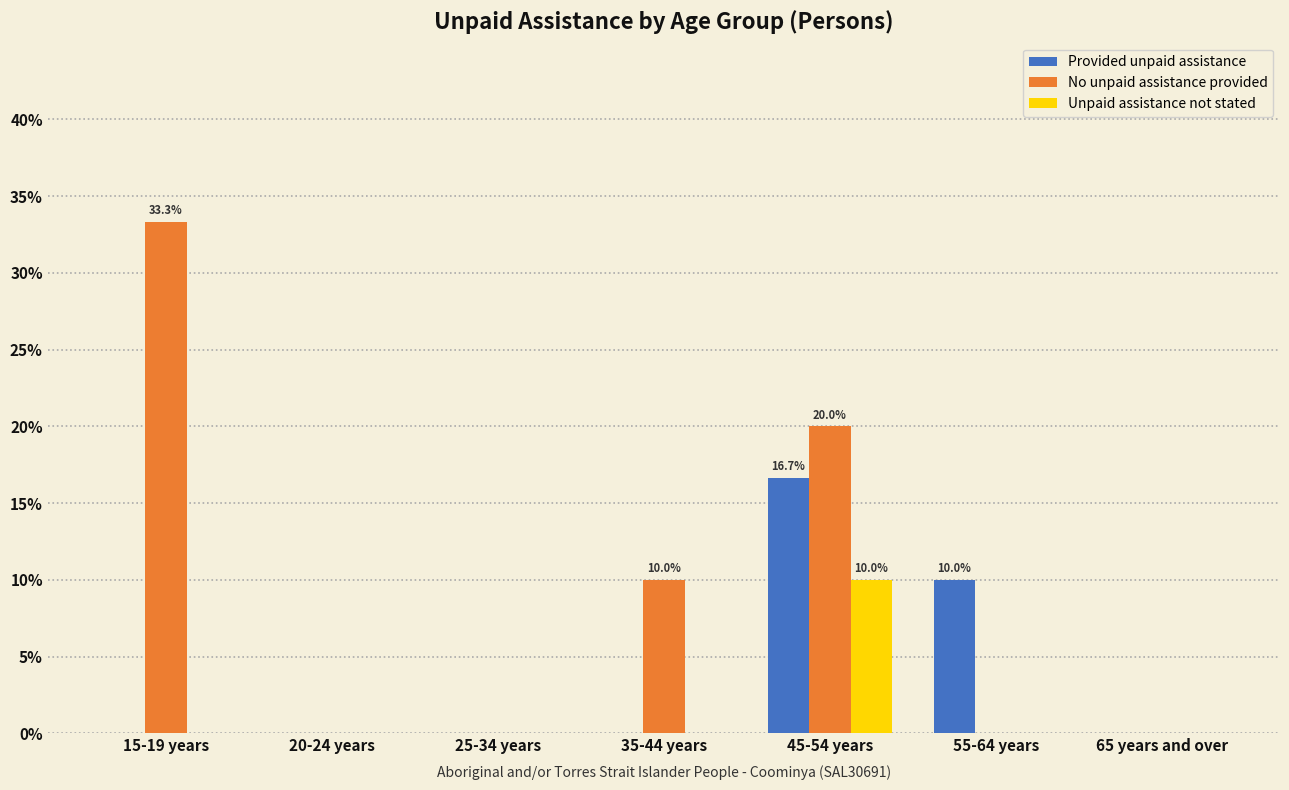

Reading left to right, extract all data points from this chart.

Provided unpaid assistance: 15-19 years=0.0	20-24 years=0.0	25-34 years=0.0	35-44 years=0.0	45-54 years=16.7	55-64 years=10.0	65 years and over=0.0
No unpaid assistance provided: 15-19 years=33.3	20-24 years=0.0	25-34 years=0.0	35-44 years=10.0	45-54 years=20.0	55-64 years=0.0	65 years and over=0.0
Unpaid assistance not stated: 15-19 years=0.0	20-24 years=0.0	25-34 years=0.0	35-44 years=0.0	45-54 years=10.0	55-64 years=0.0	65 years and over=0.0